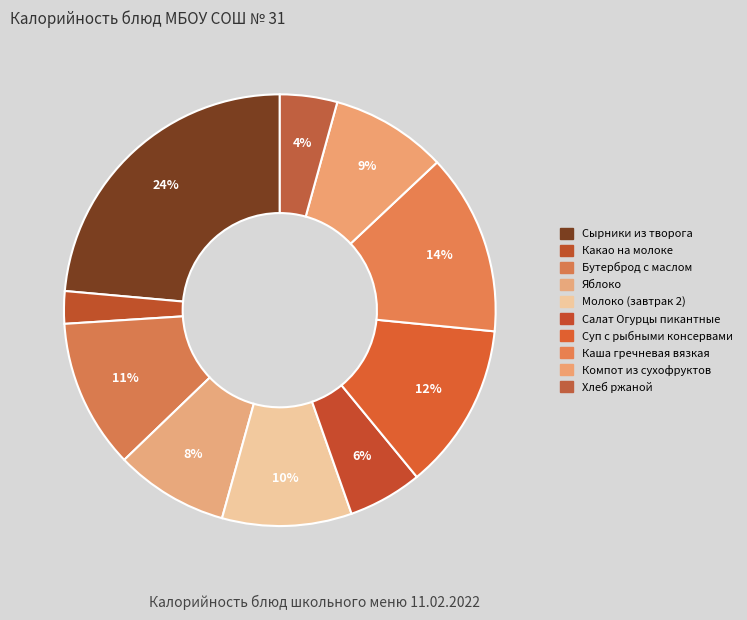

To the nearest percent, what is the combined percentage of Салат Огурцы пикантные and Бутерброд с маслом?

17%